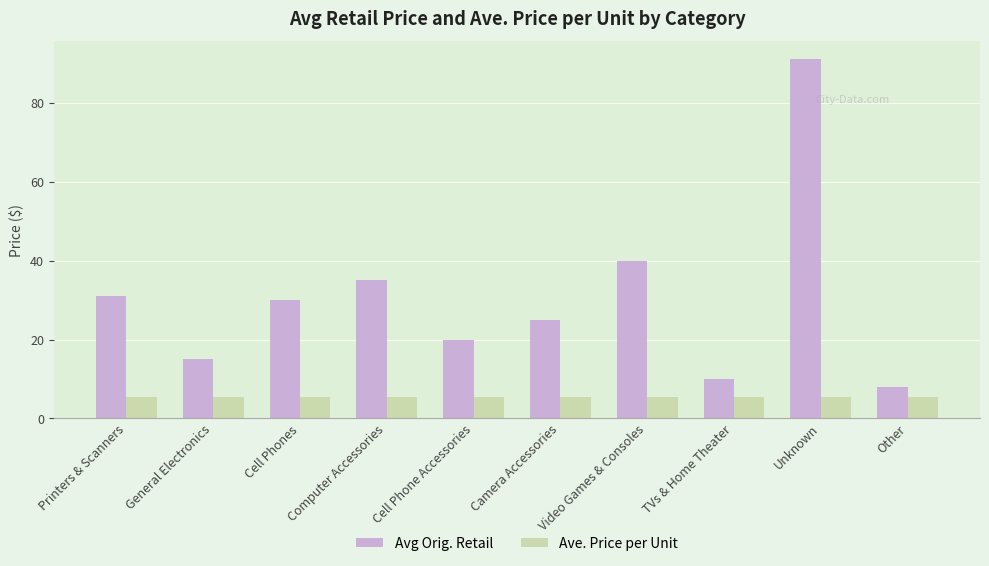

Where is Avg Orig. Retail nearest to the value 49?

Video Games & Consoles